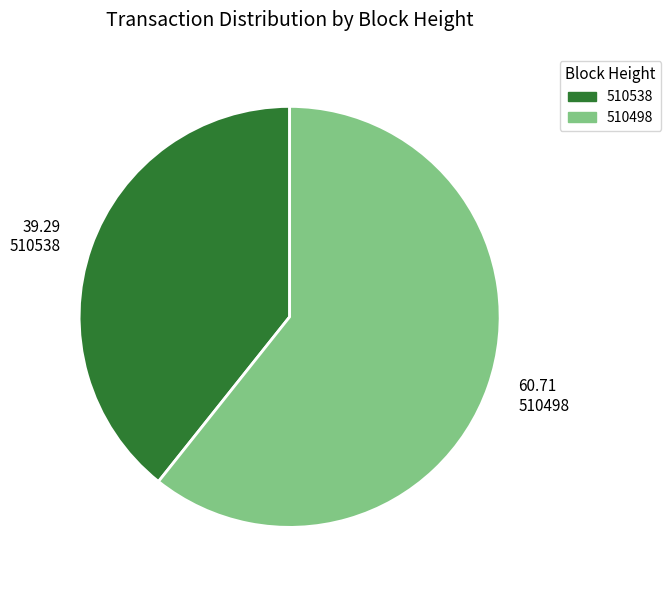

Rank the categories by value from highest to lowest.

60.71 510498, 39.29 510538